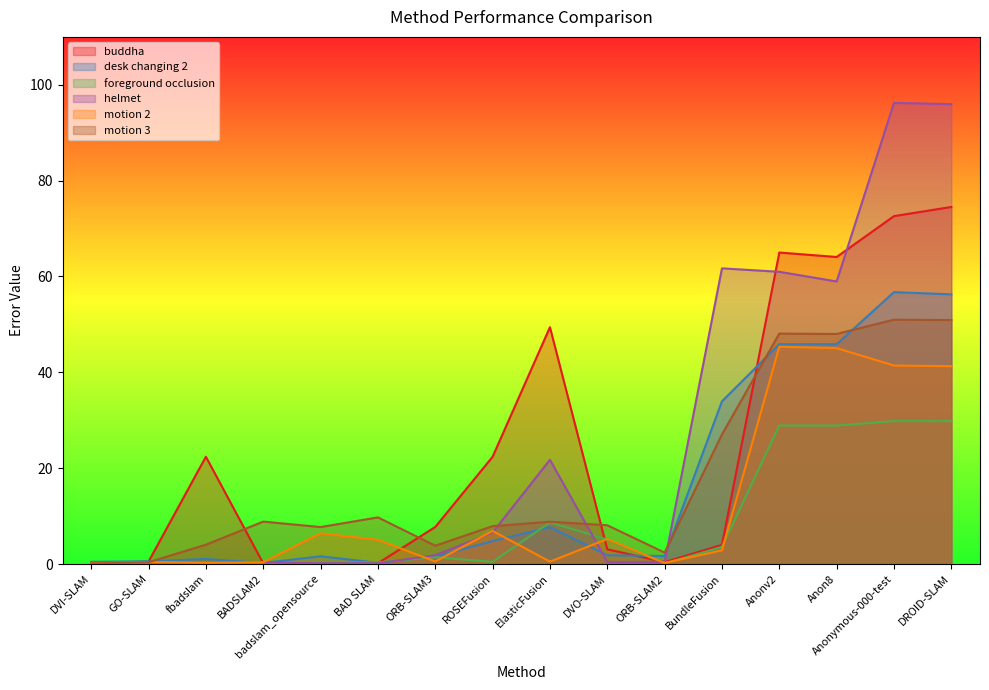

Is it true that helmet equals 6.6 at ROSEFusion?

True